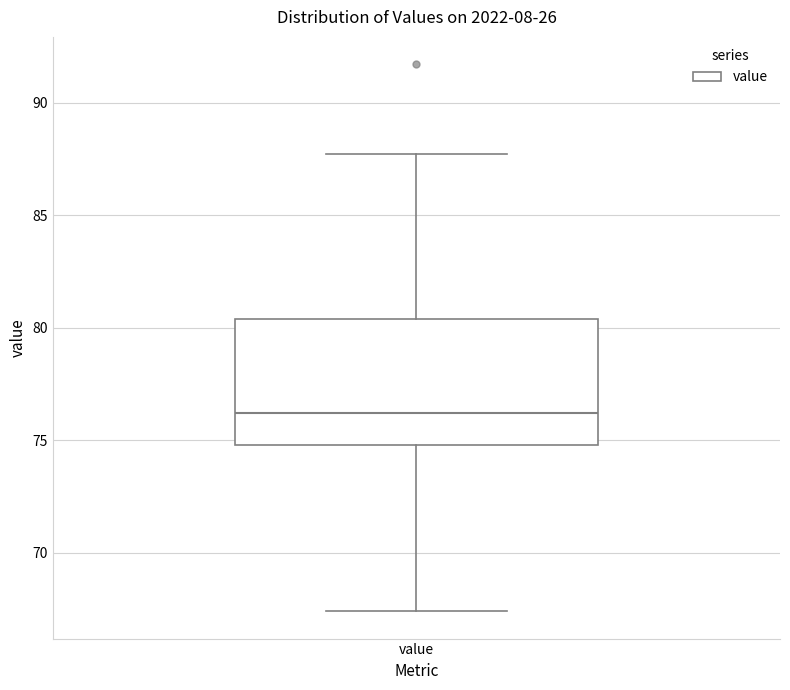

Where does the median line of the box for value sit on the y-axis? The values are not printed on the chart, so give them approximately, as read against the axis.

76.0